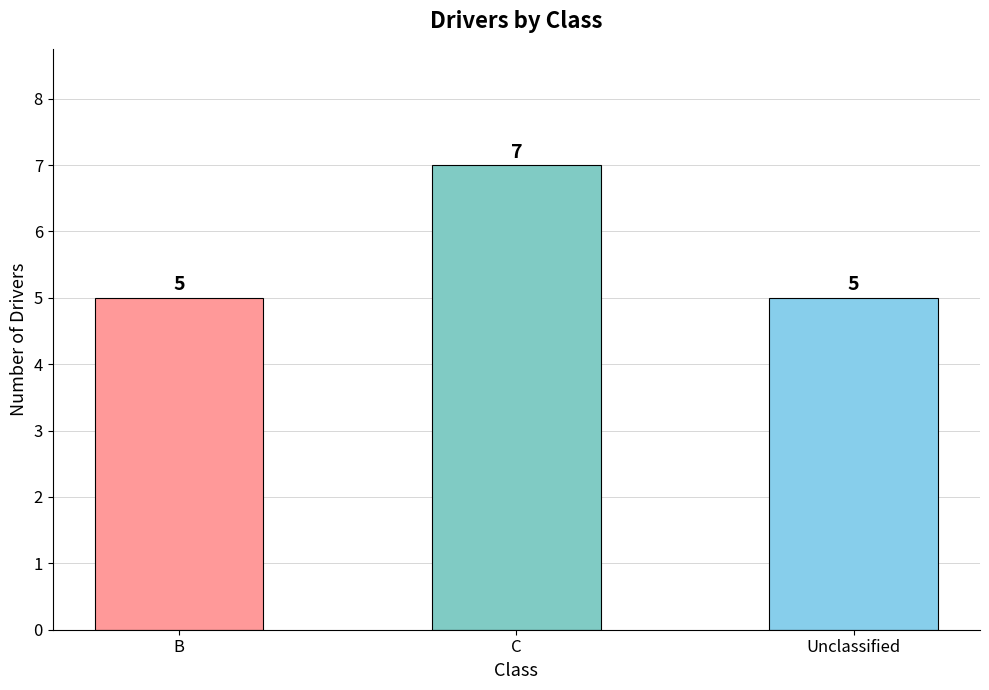

What is the average value?

6